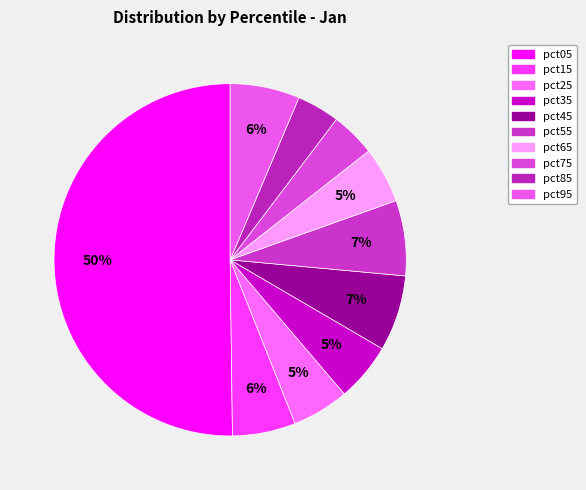

How many segments does this pie chart have?

10